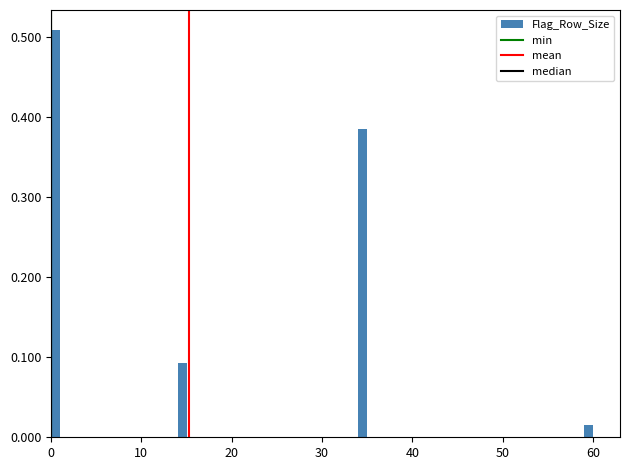

Read against the x-axis, roughly where is the centre of the tallest bar?

1